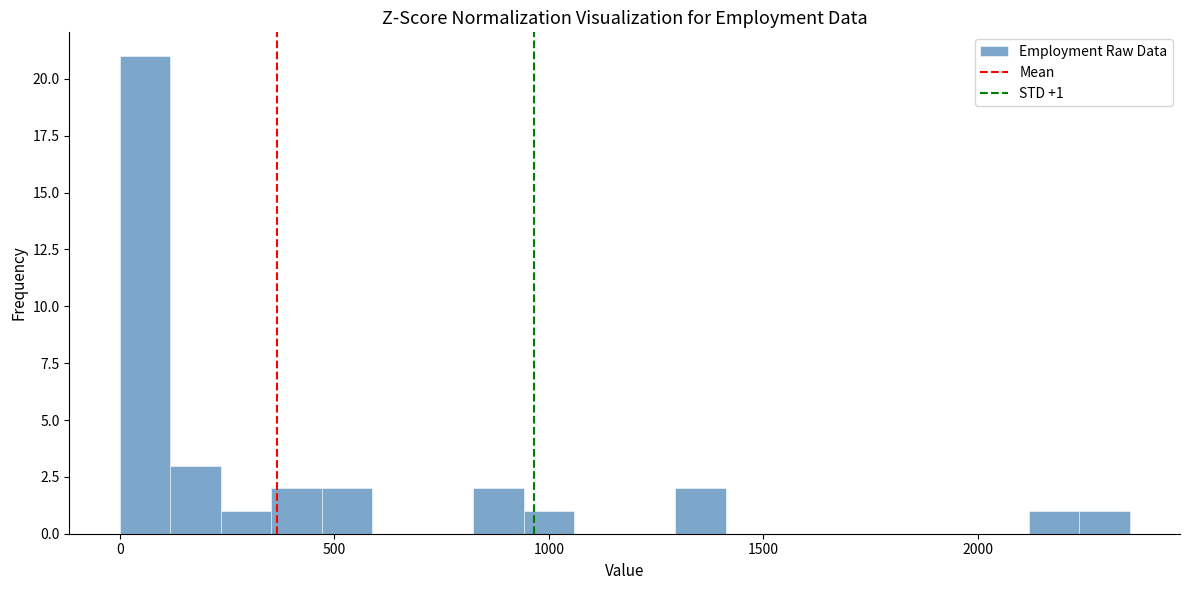

Around what value on the x-axis is the tallest bar? Give the approximate position of its centre, as read against the axis.

50